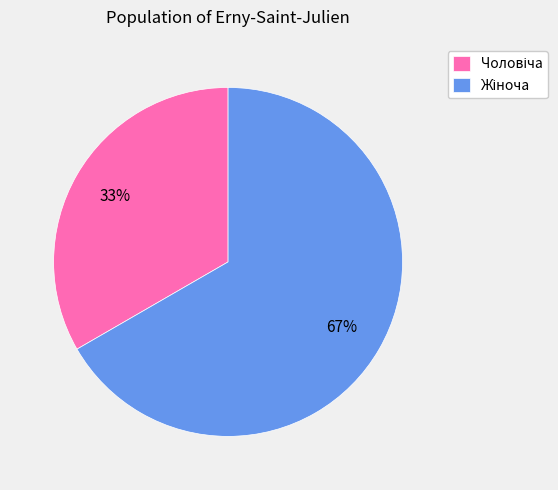

Does any single category account for the majority?

Yes